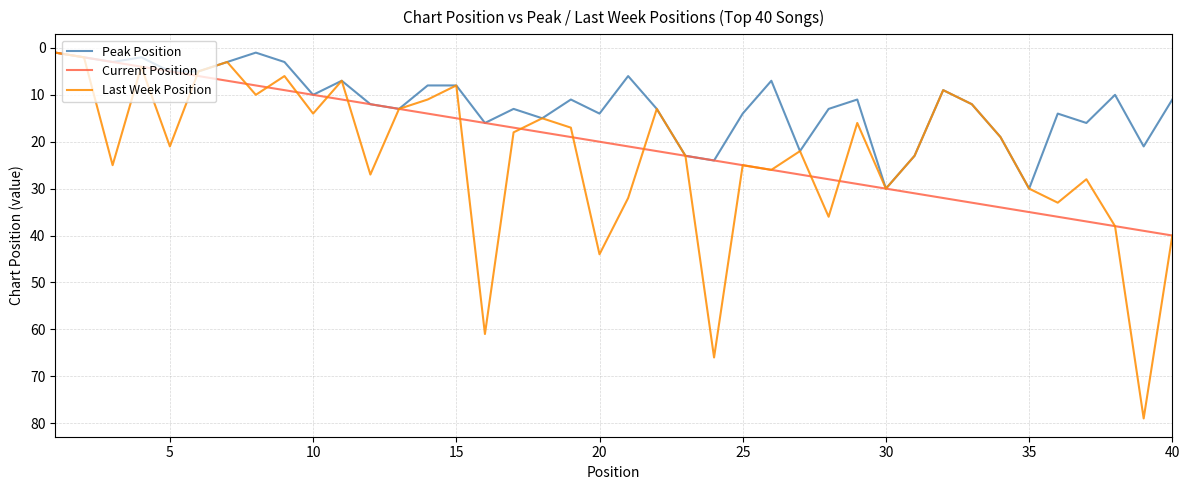

What is the maximum value shown in the chart?

79